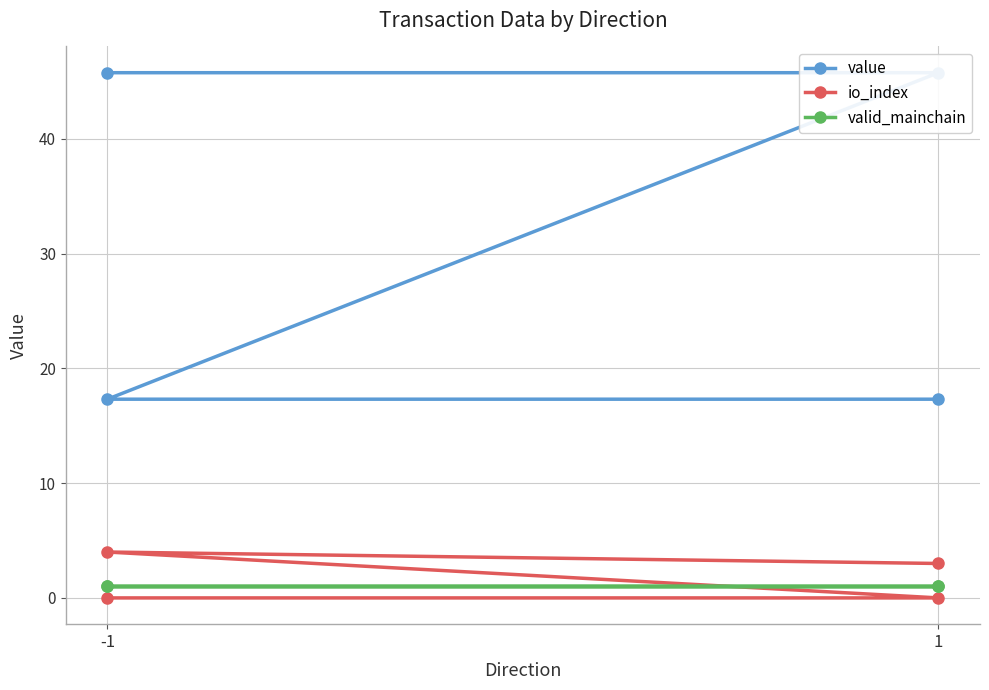

At which category does the chart reach its minimum across all series?

-1